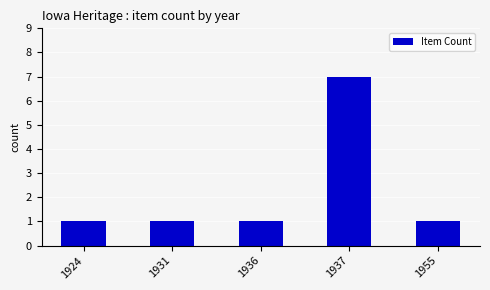

What is the smallest value displayed?

1